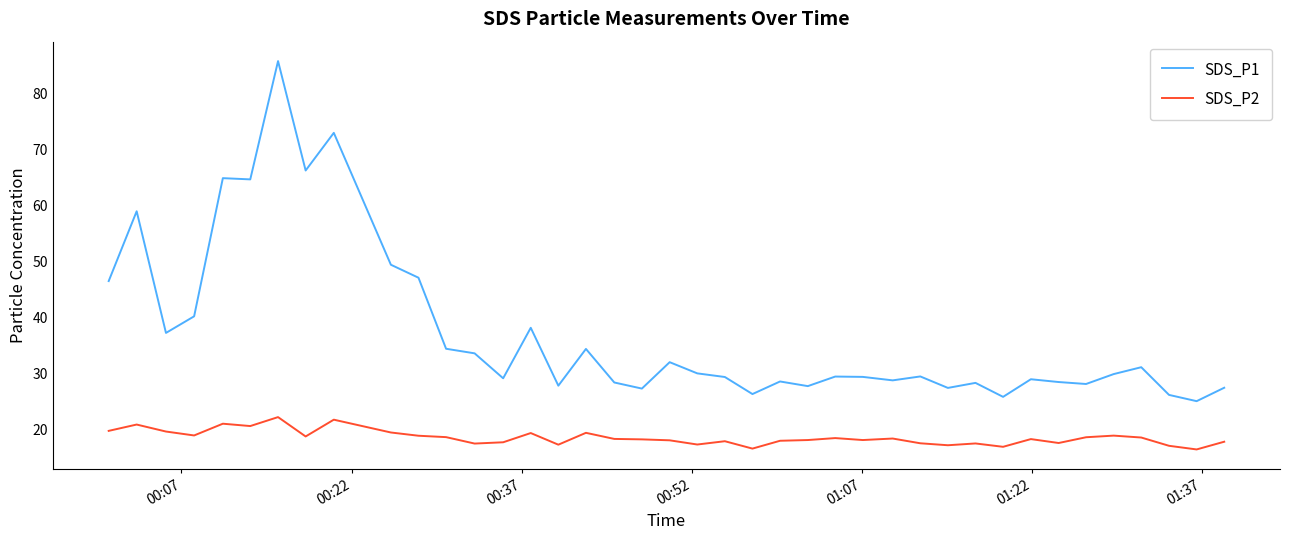

List the series in order of their peak value, lowest first.

SDS_P2, SDS_P1